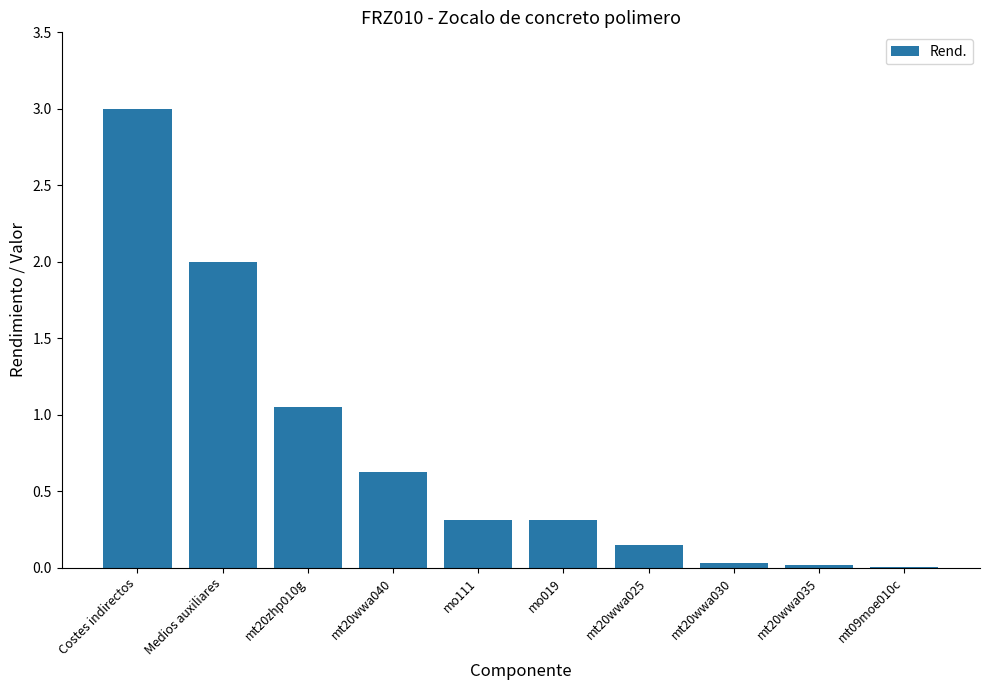

Is it true that the value at mt20wwa040 is 0.3?

False